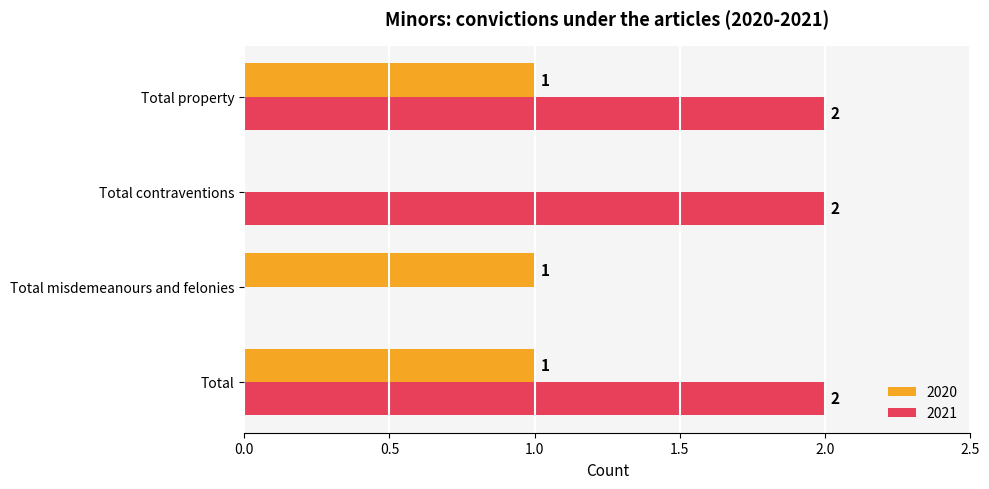

Which series has the largest total across all categories?

2021